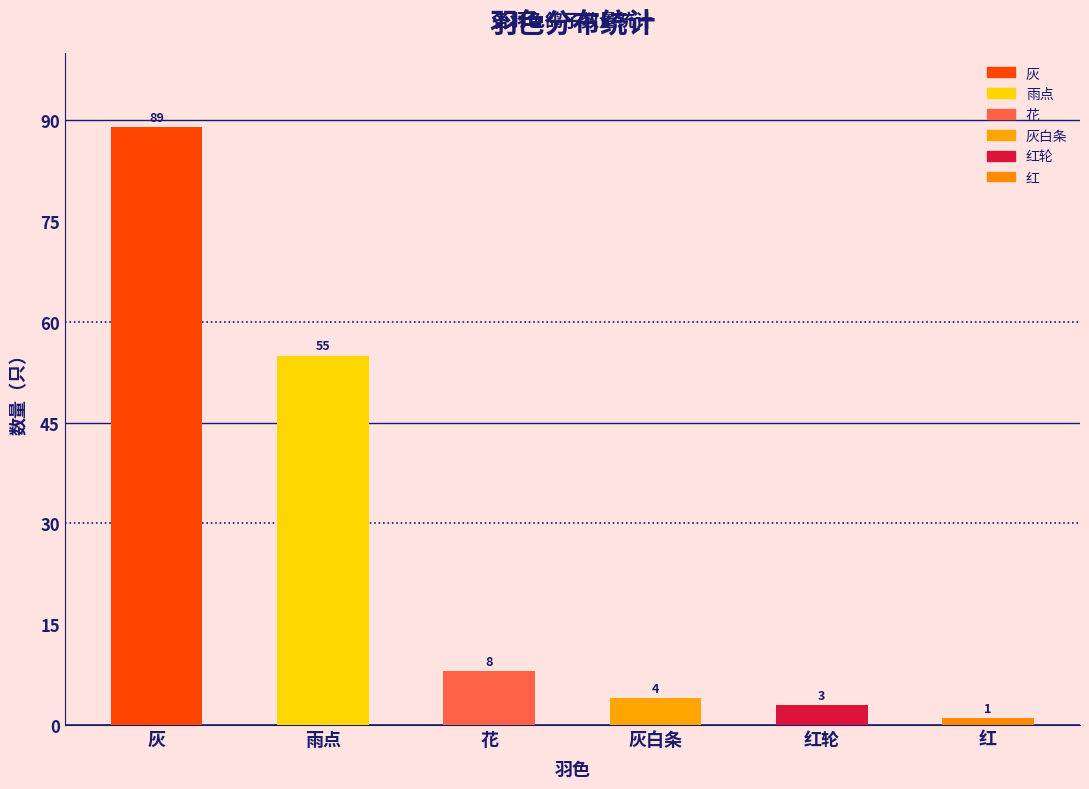

How many bars are there in total?

6